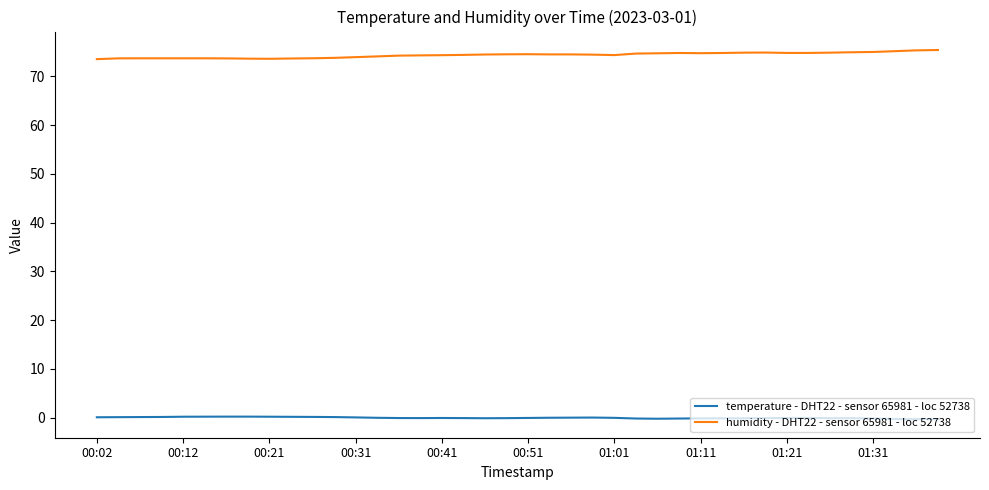

Rank the series by their average value, from highest to lowest.

humidity - DHT22 - sensor 65981 - loc 52738, temperature - DHT22 - sensor 65981 - loc 52738